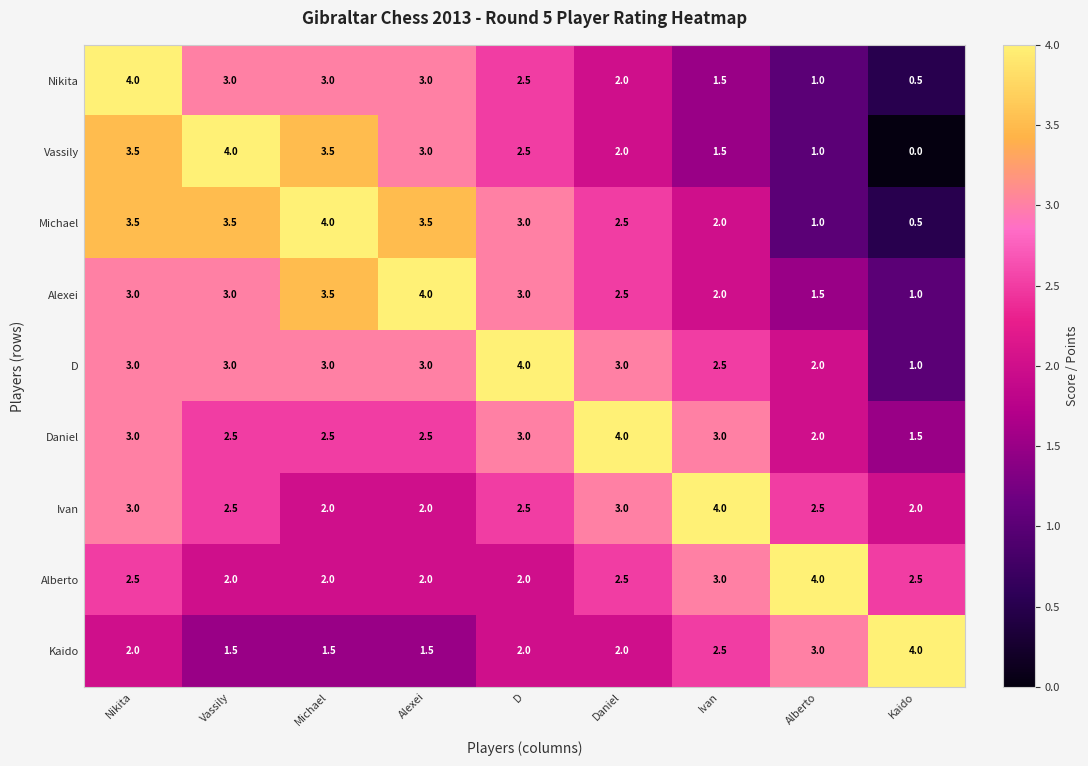

At which label is D closest to 2?

Alberto